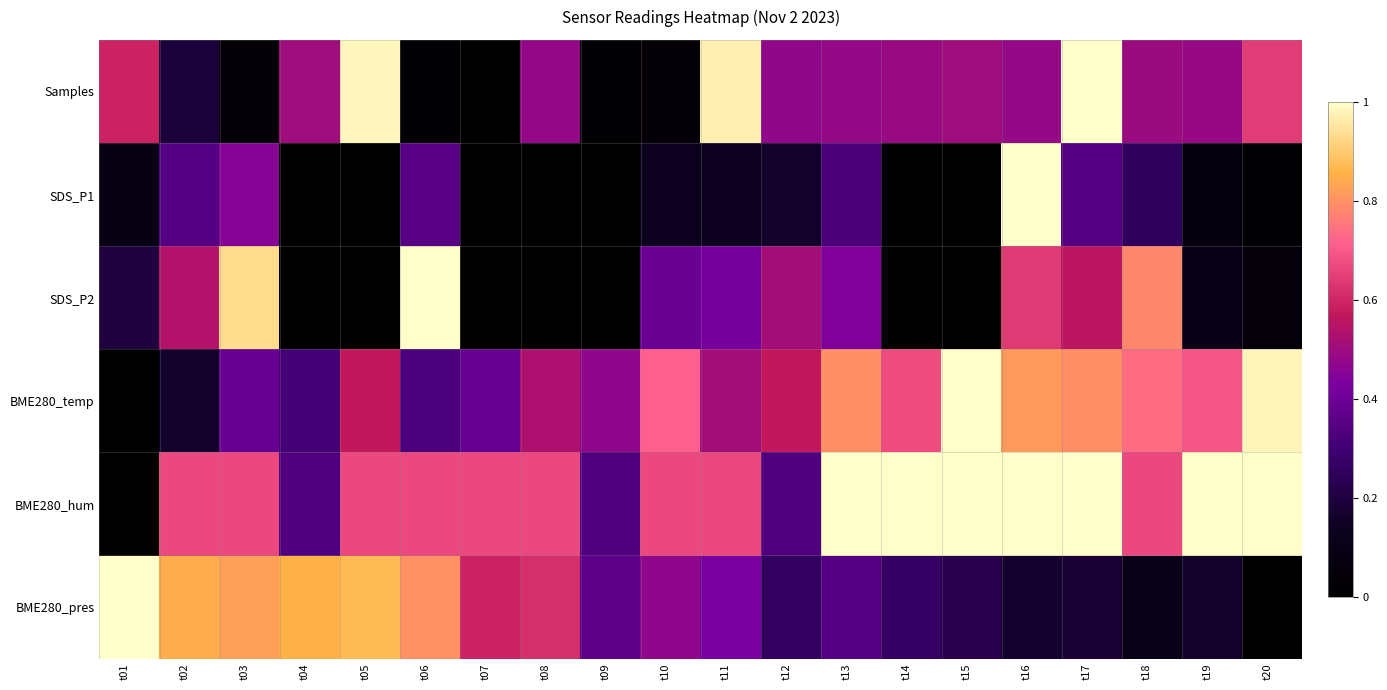

At which category is the sum across all series the highest?

t16